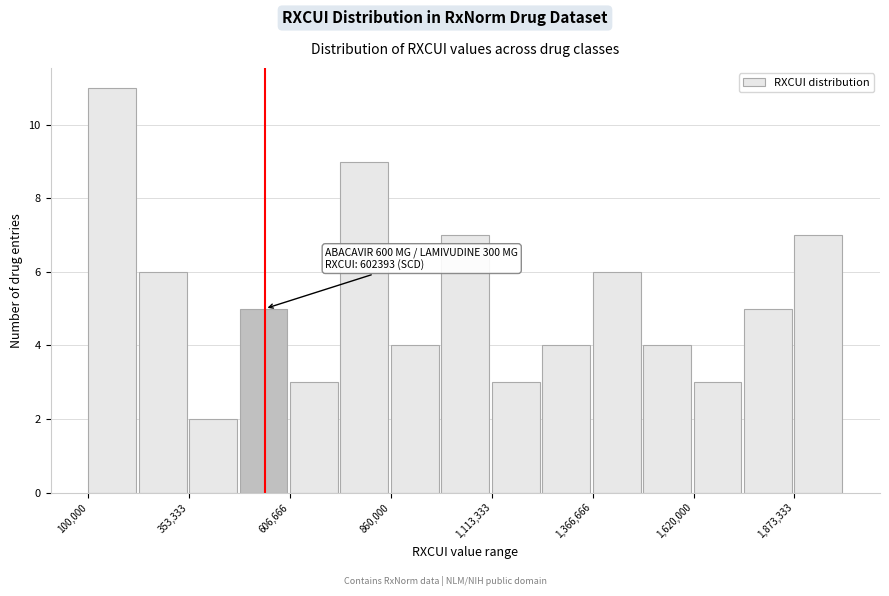

Read against the x-axis, roughly where is the centre of the tallest bar?

150000